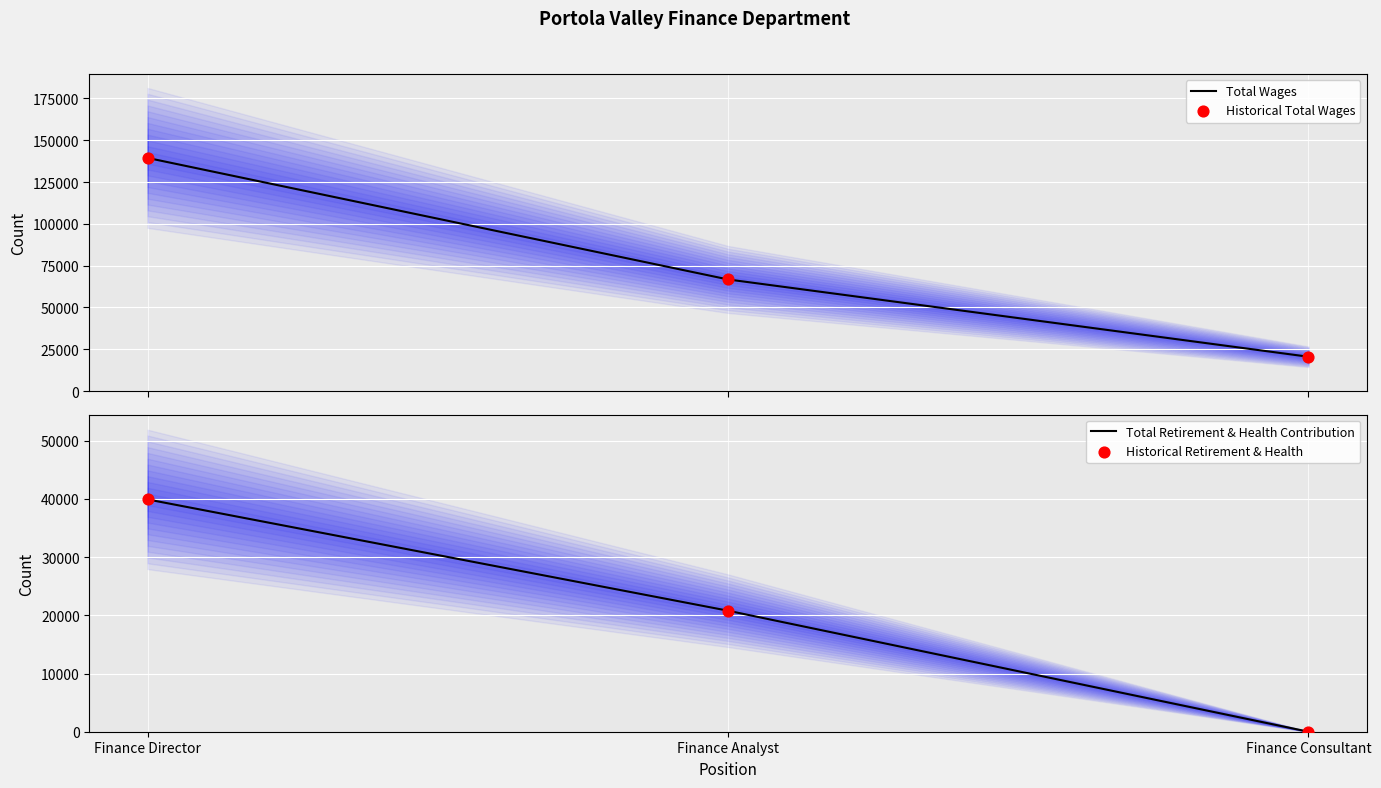

Which series has the widest spread of Y values?

Total Wages